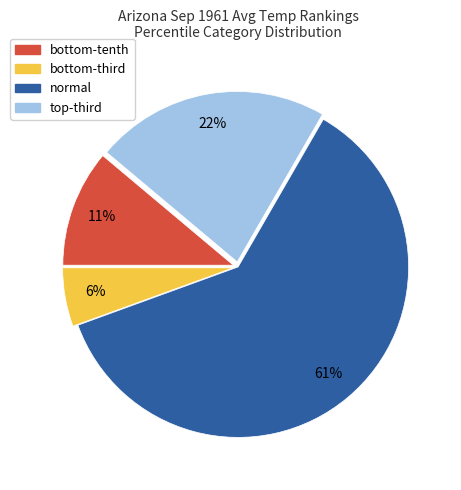

How many slices are in this pie chart?

4